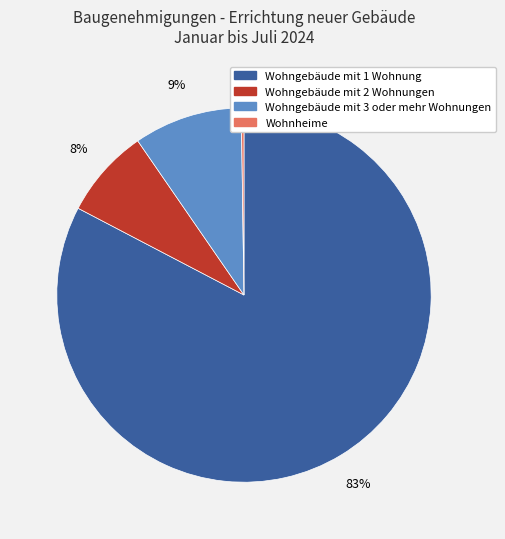

Do Wohngebäude mit 3 oder mehr Wohnungen and Wohngebäude mit 2 Wohnungen together represent more than half of the pie?

No